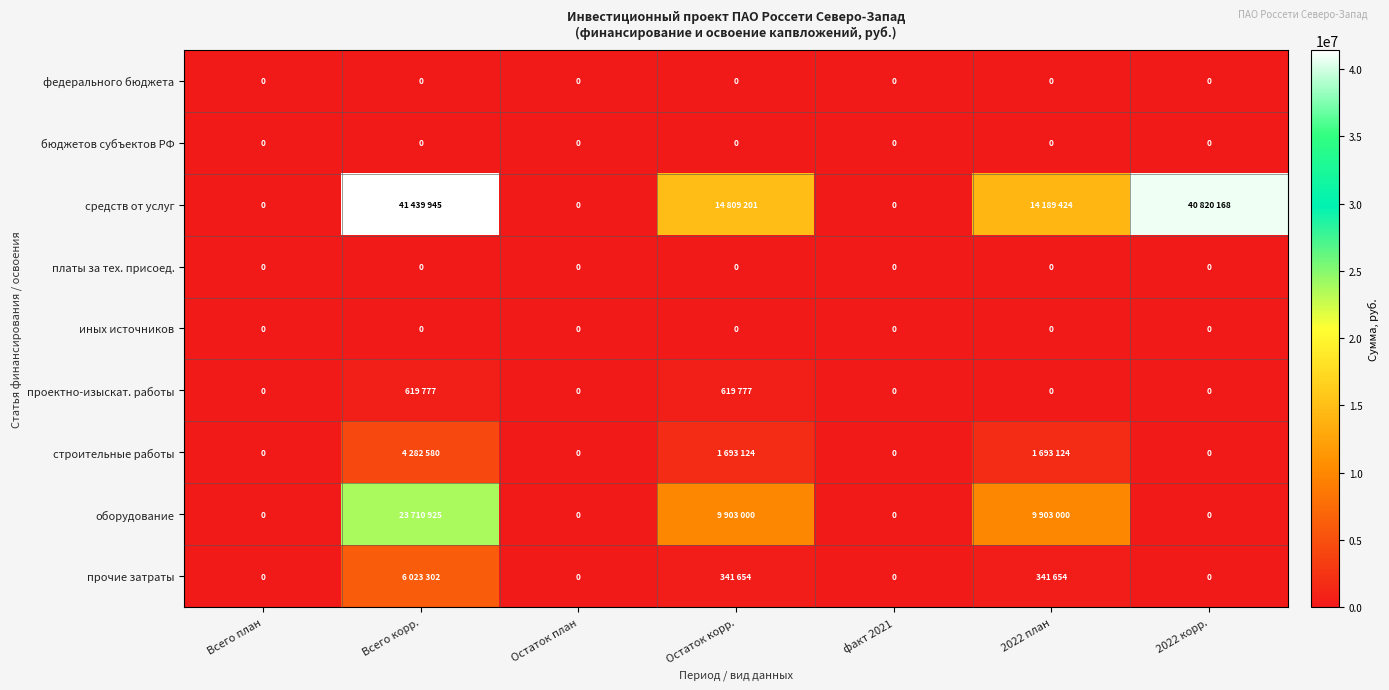

True or false: платы за тех. присоед. has a value of 0 at Всего корр..

True